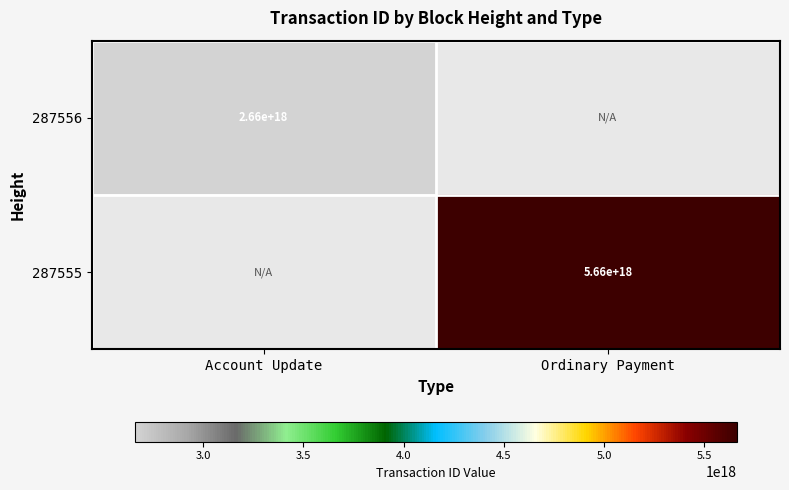

The 287556 series shows 3534231174274714112 at Account Update. True or false?

False